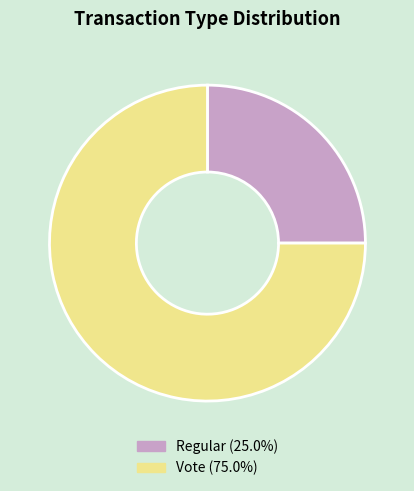

Which slice is the smallest?

Regular